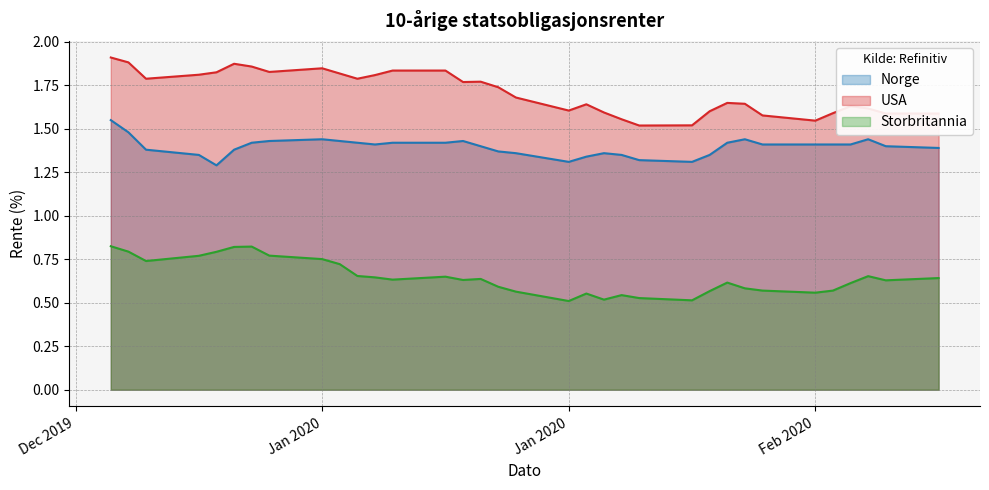

True or false: USA and Storbritannia intersect in this chart.

False